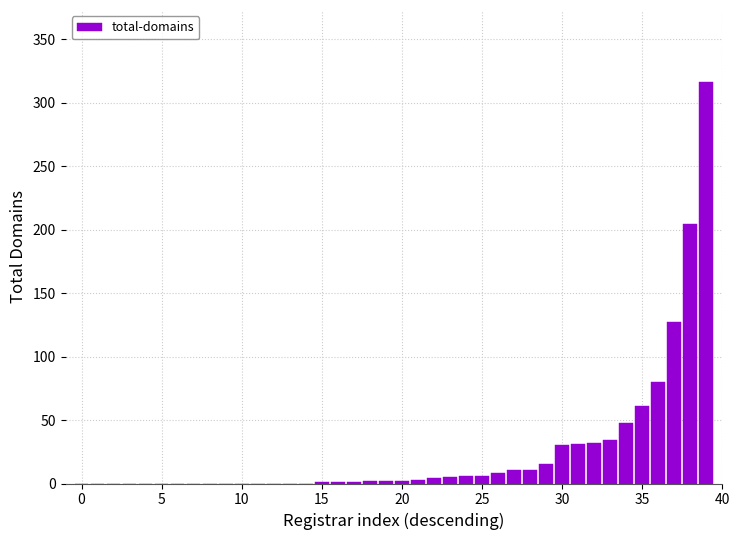

What is the sum of all values?

1041